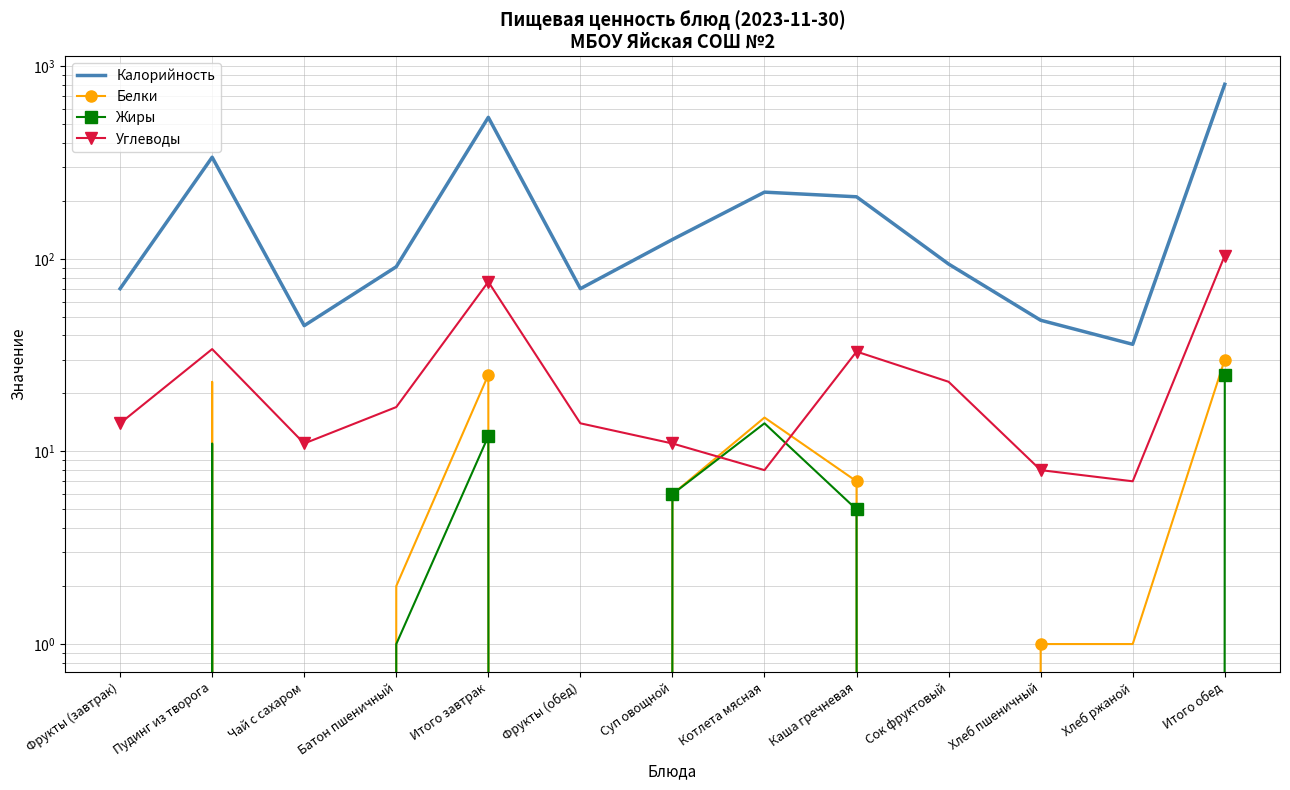

Is it true that Углеводы equals 9 at Хлеб ржаной?

False